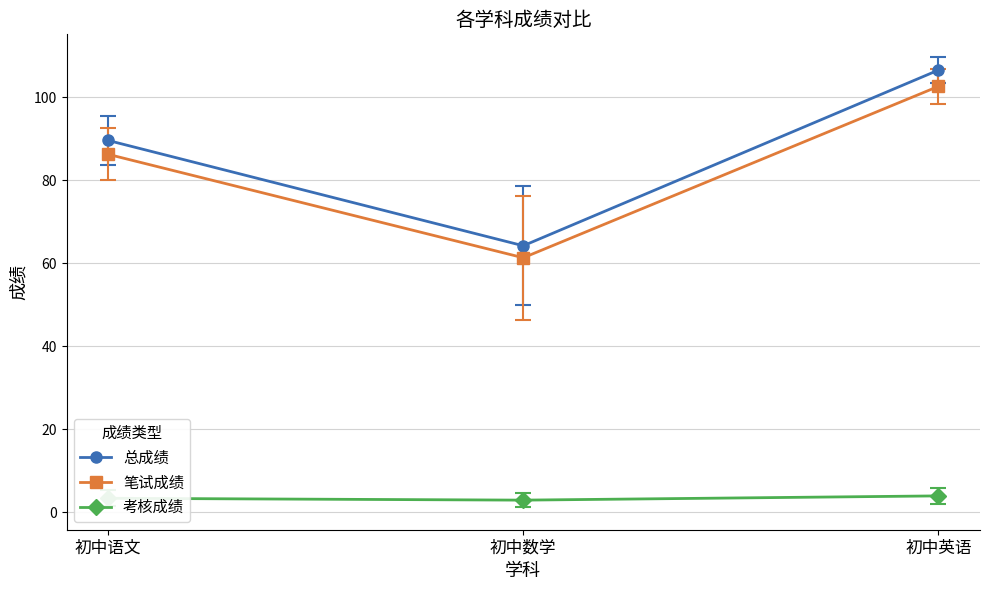

Is it true that 考核成绩 equals 3.9 at 初中英语?

True